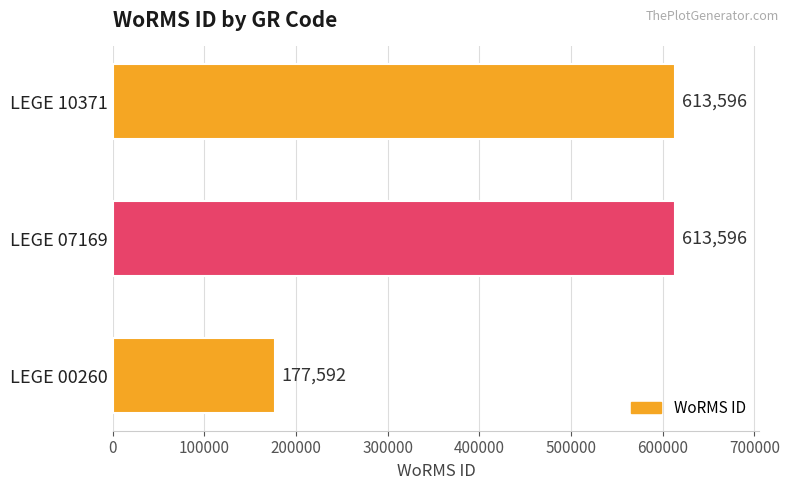

What is the sum of all values?

1404784